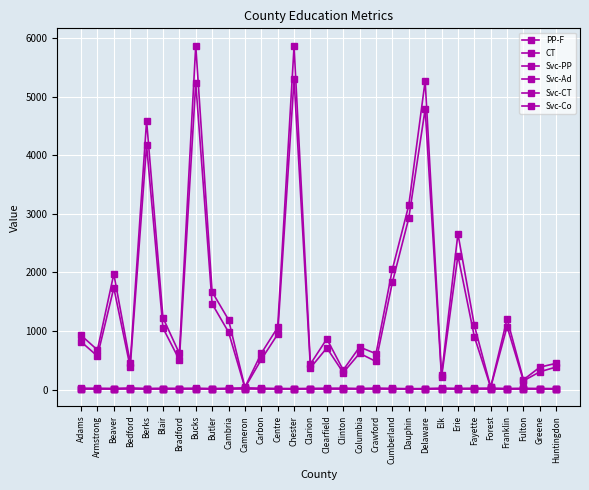

How many data points in PP-F are less than 817?

15